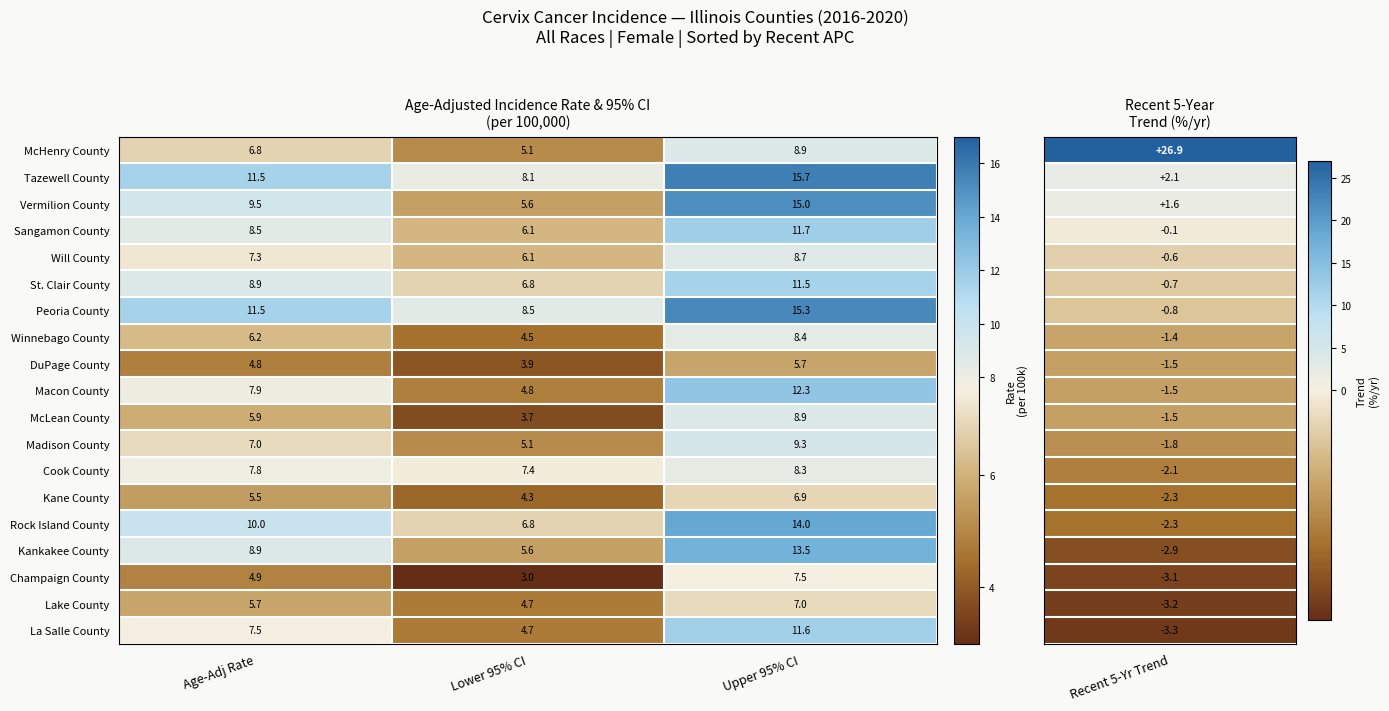

What is the difference between the second highest and minimum values in the Kane County series?

1.2